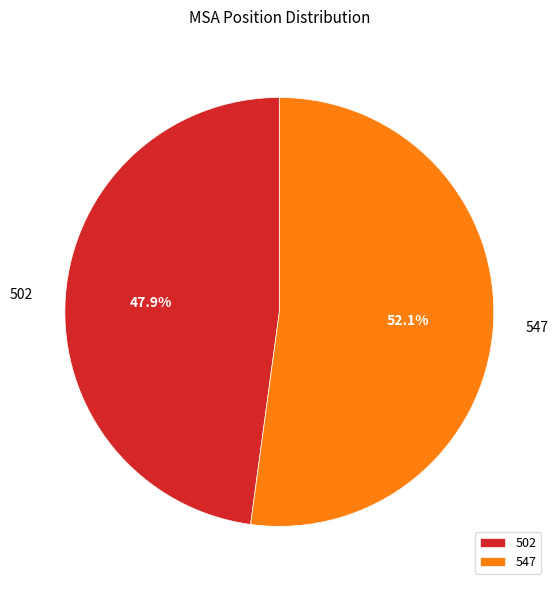

To the nearest percent, what is the average slice percentage?

50%